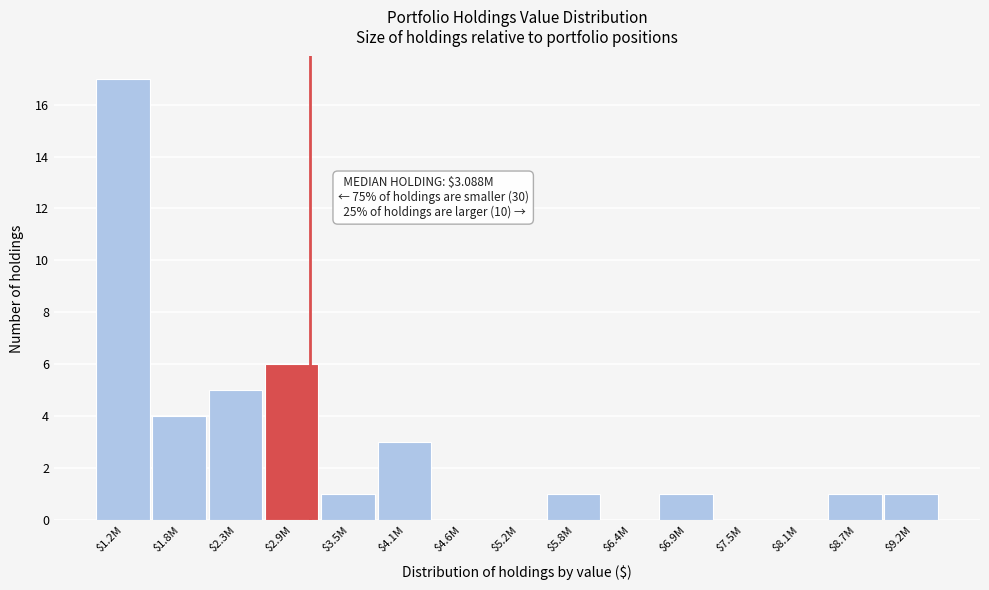

What is the sum of all values?

40